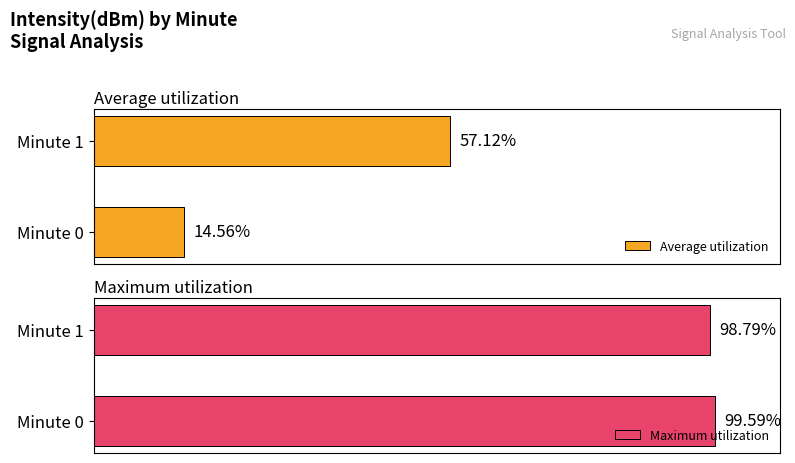

Rank the categories by Average utilization value from highest to lowest.

Minute 1, Minute 0